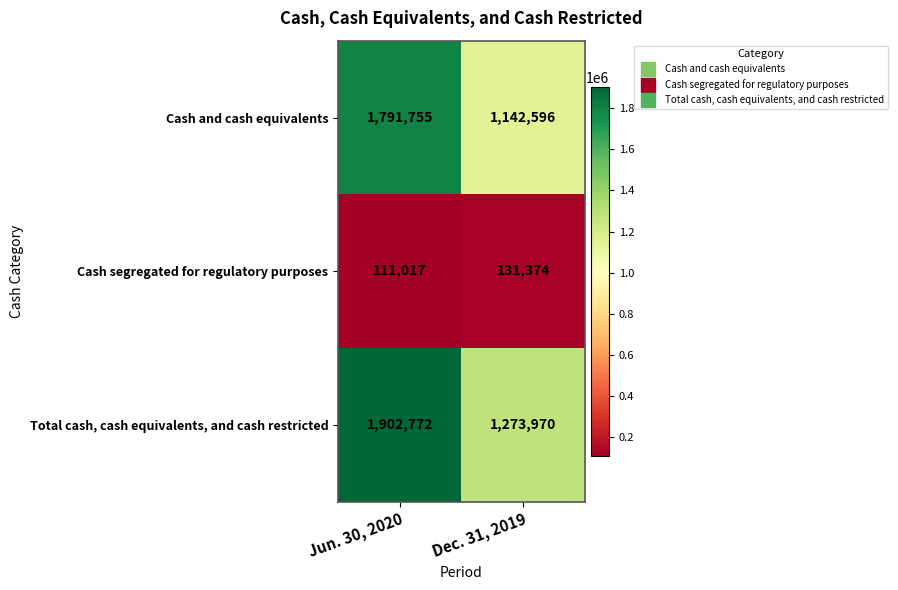

At how many categories does at least one series exceed 588715?

2